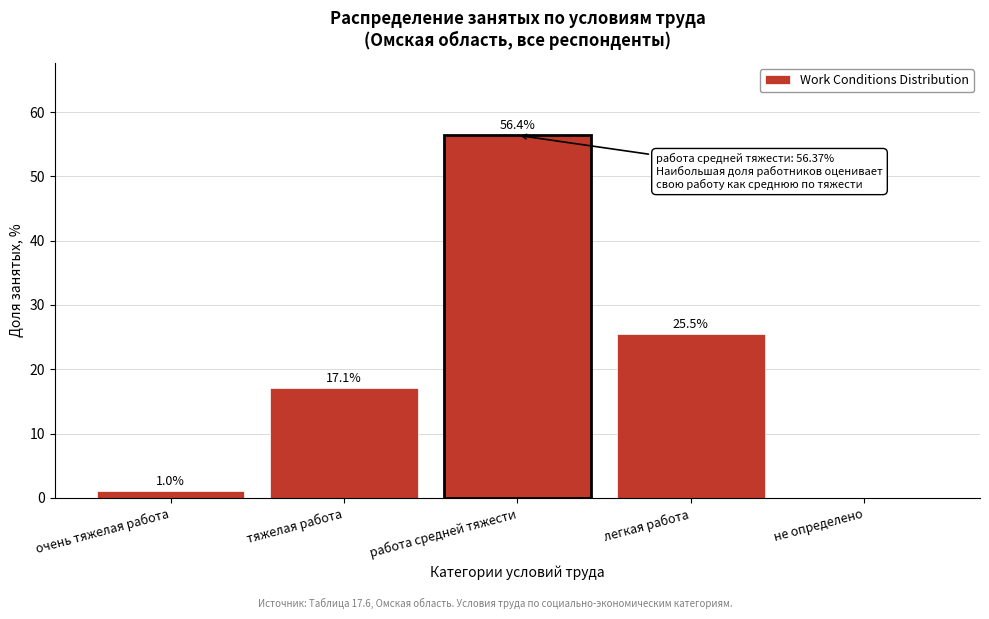

Reading right to left, list all the values displayed in this chart.

не определено=0.0	легкая работа=25.5	работа средней тяжести=56.4	тяжелая работа=17.1	очень тяжелая работа=1.0